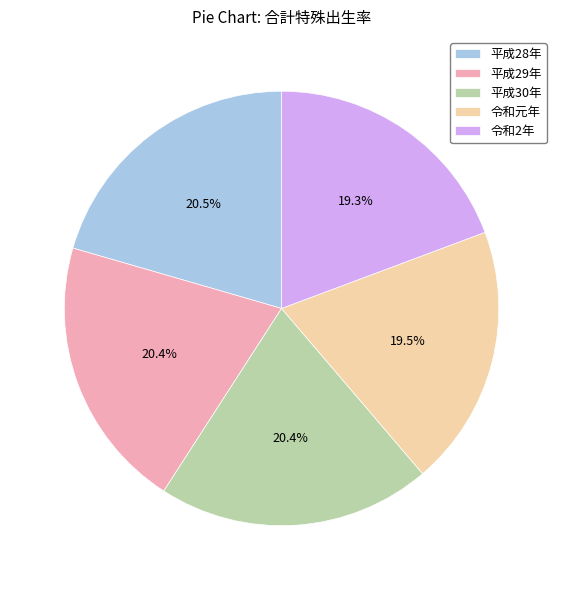

To the nearest percent, what is the difference between the largest and smallest slice percentages?

1%